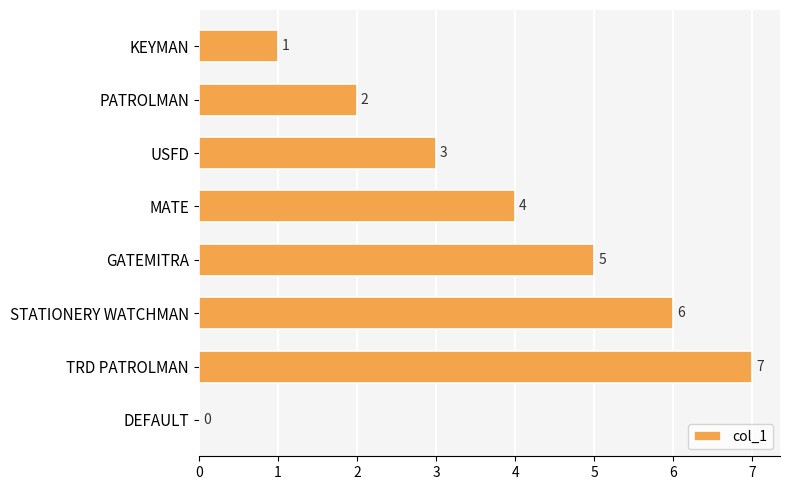

What is the sum of all values?

28